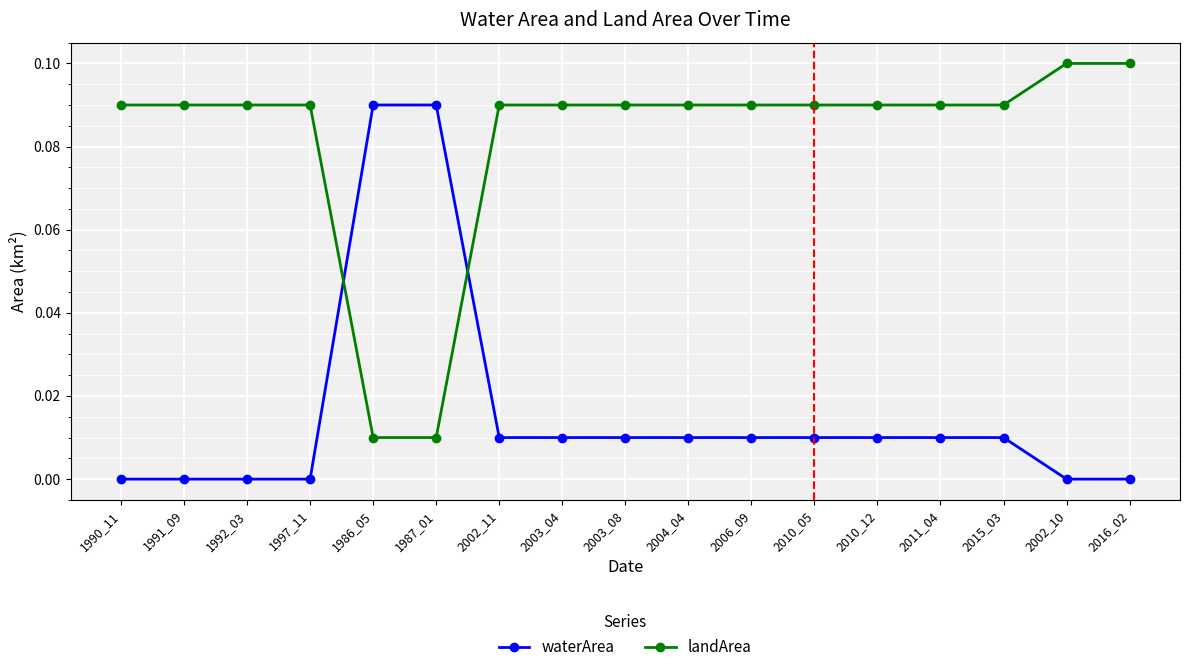

Which series changed the most between 1997_11 and 2010_12?

waterArea